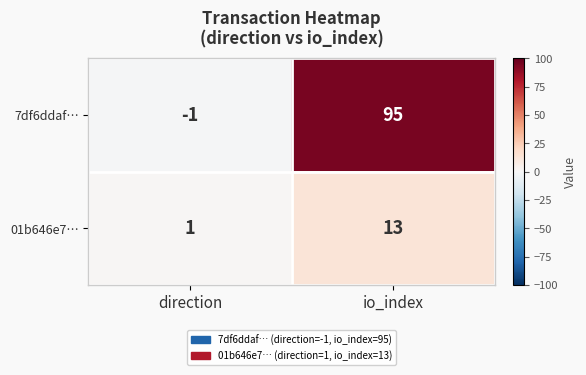

Which series has the widest spread of values?

7df6ddaf…